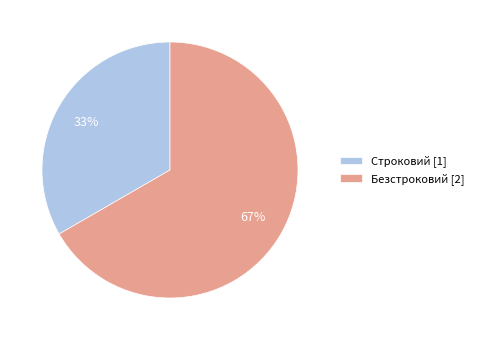

To the nearest percent, what portion does Строковий represent?

33%